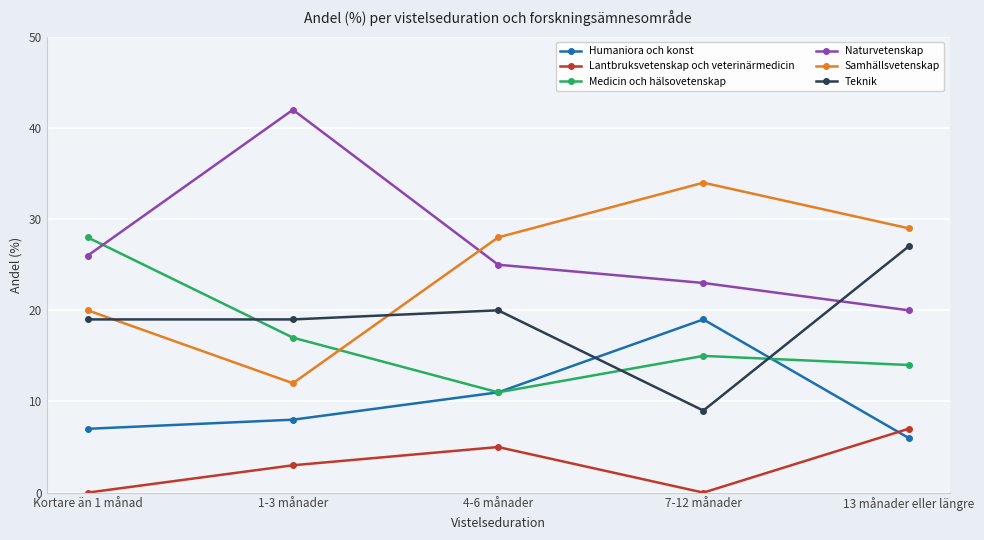

At which category does Samhällsvetenskap reach its first local peak?

7-12 månader